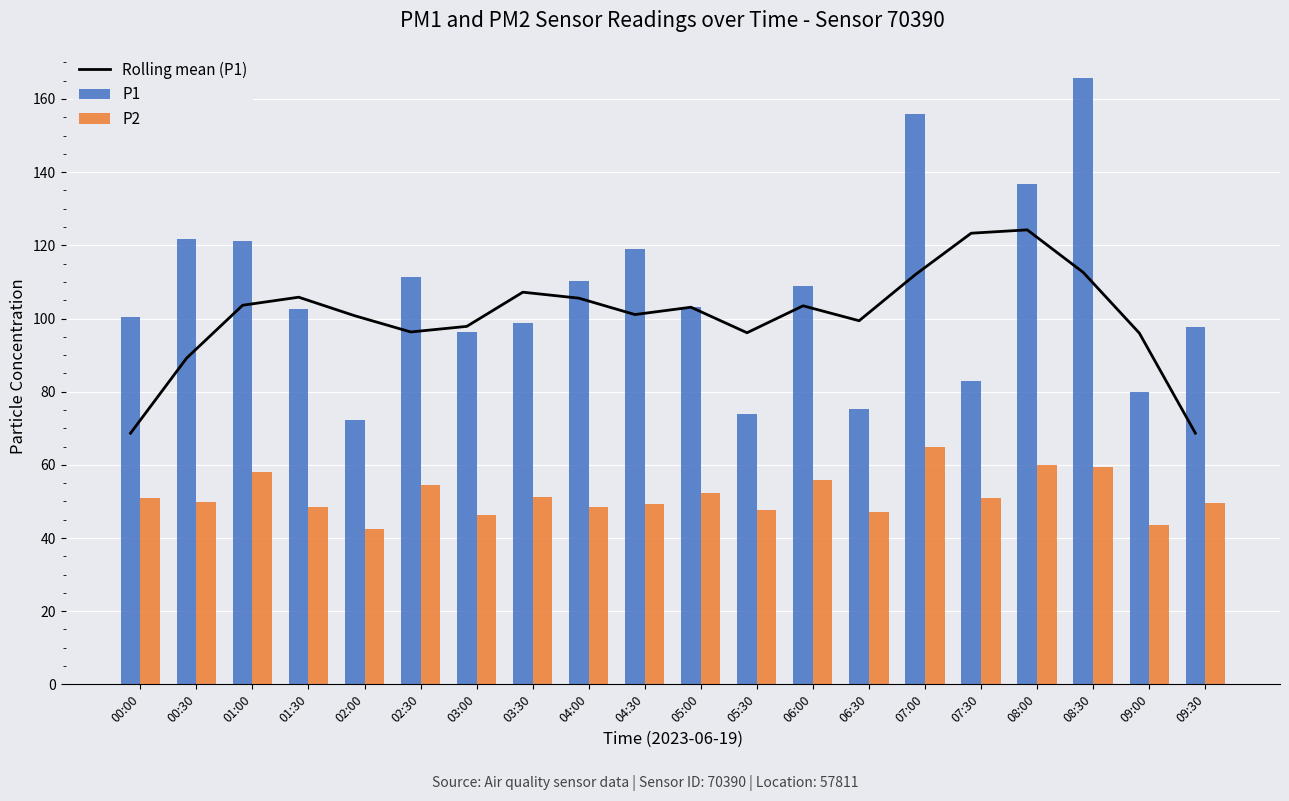

What position from the left is 01:30?

4